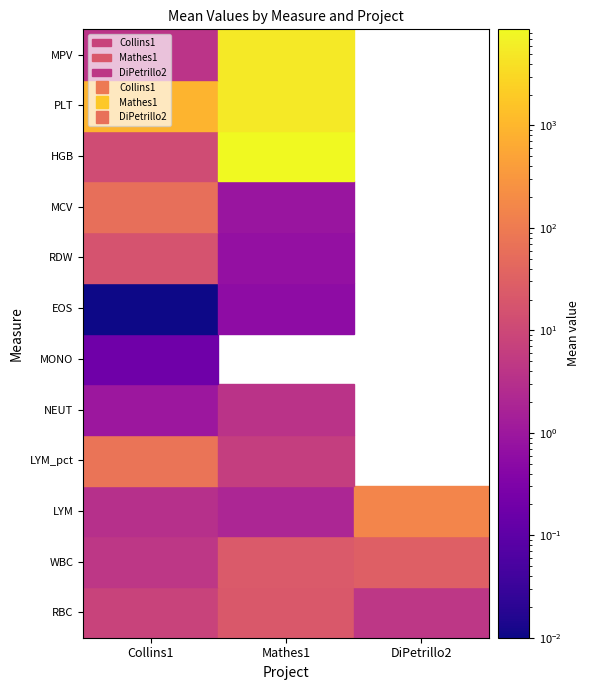

Is the value of DiPetrillo2 at LYM greater than the value of Mathes1 at LYM_pct?

Yes